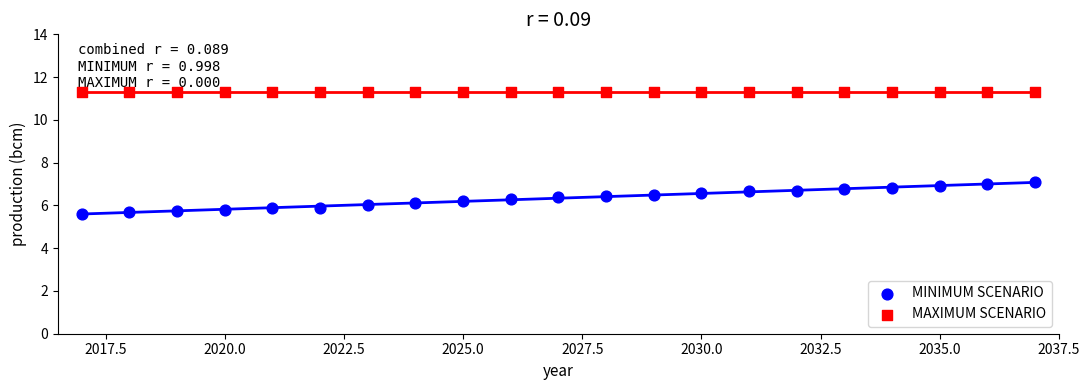

Which series contains the lowest Y value?

MINIMUM SCENARIO